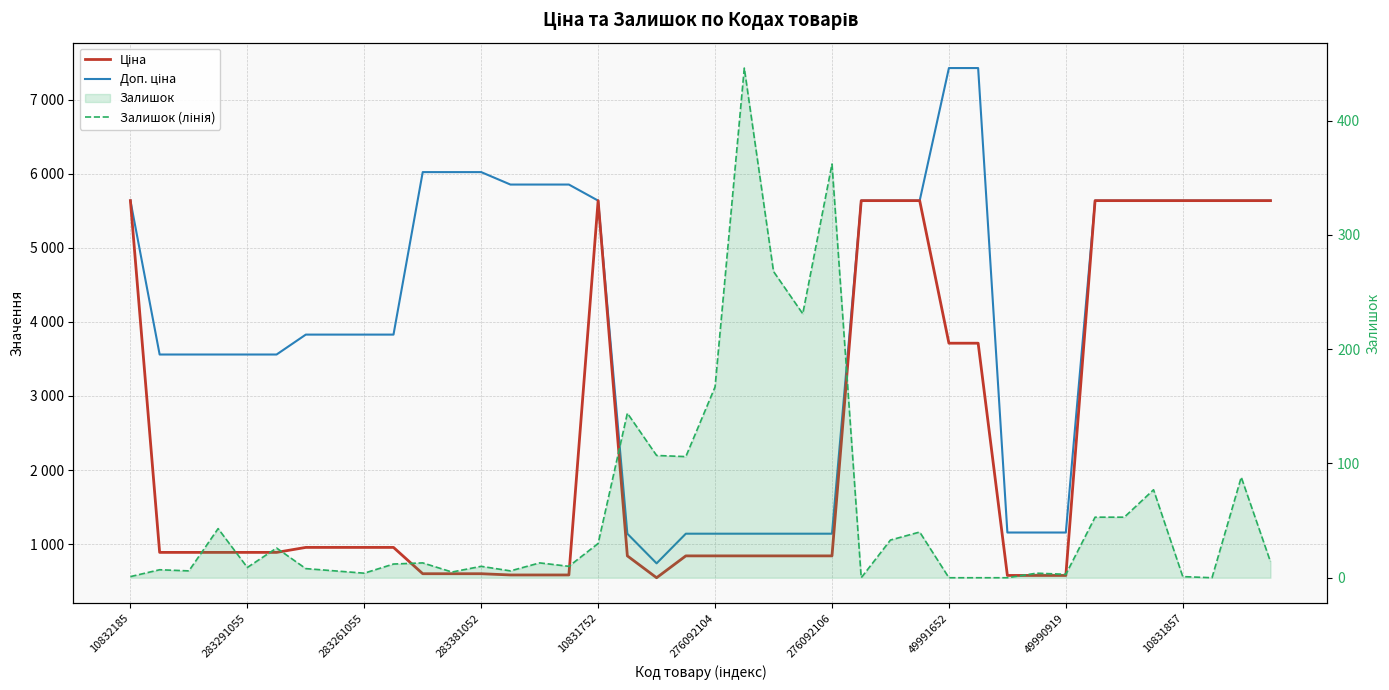

Rank the series by their average value, from lowest to highest.

Залишок (лінія), Ціна, Доп. ціна